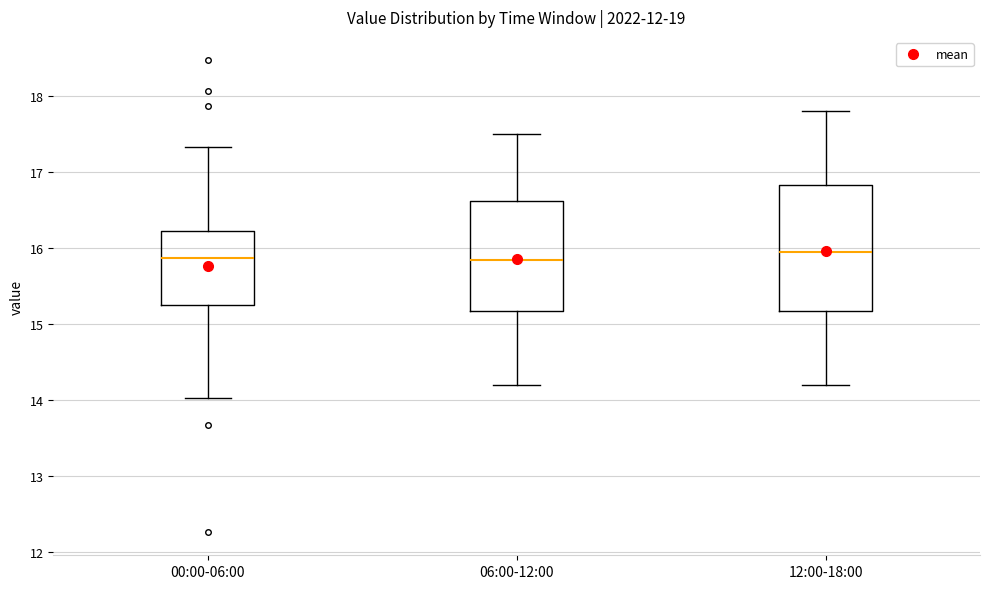

Where does the median line of the box for 00:00-06:00 sit on the y-axis? The values are not printed on the chart, so give them approximately, as read against the axis.

15.9